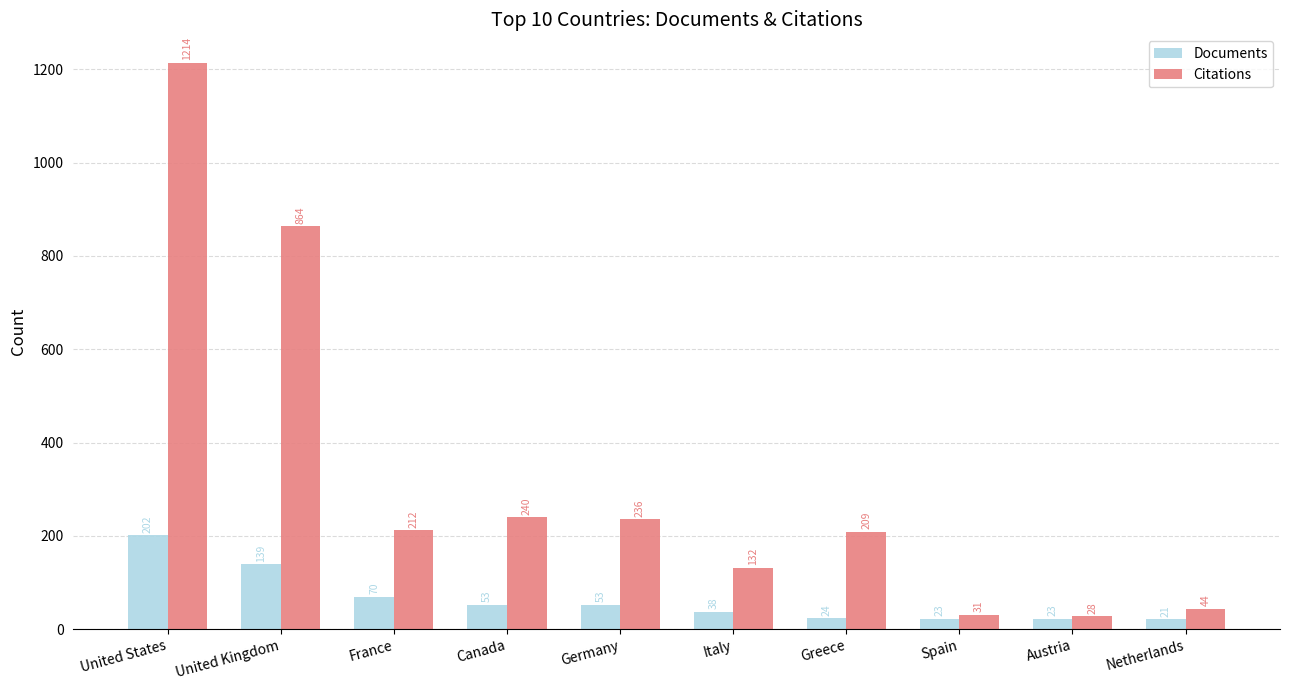

Does the chart contain any negative values?

No